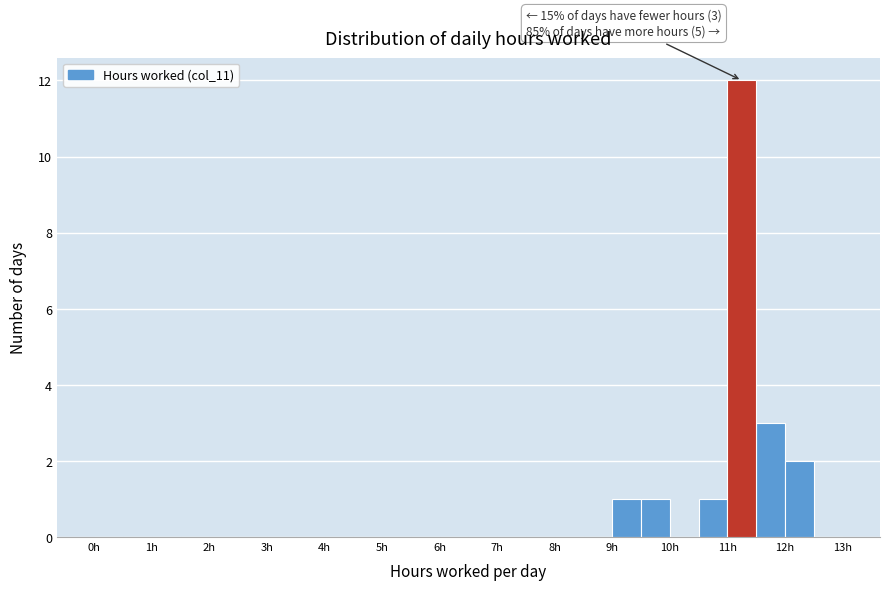

Over which range of the x-axis is the bar tallest?

11.0 to 11.5